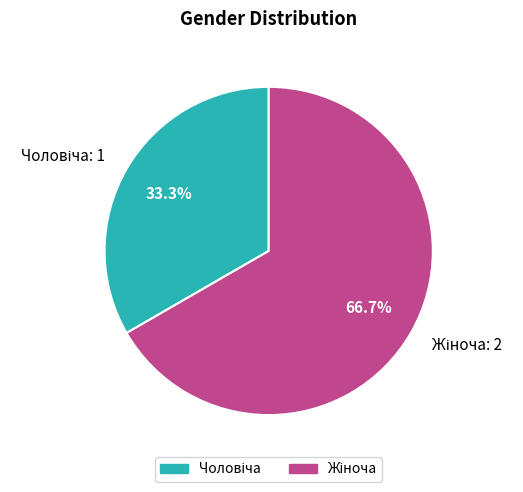

Is there a majority slice in this chart?

Yes